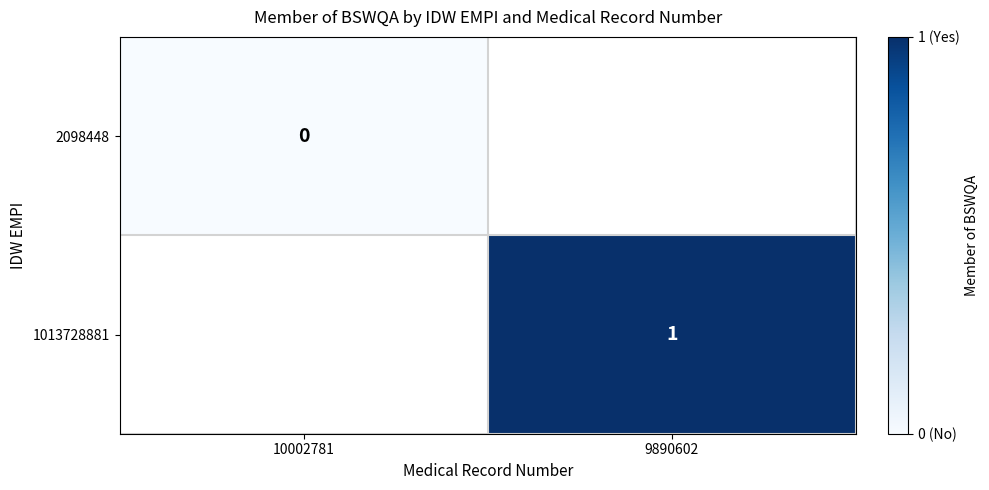

How many distinct data groups are displayed?

2